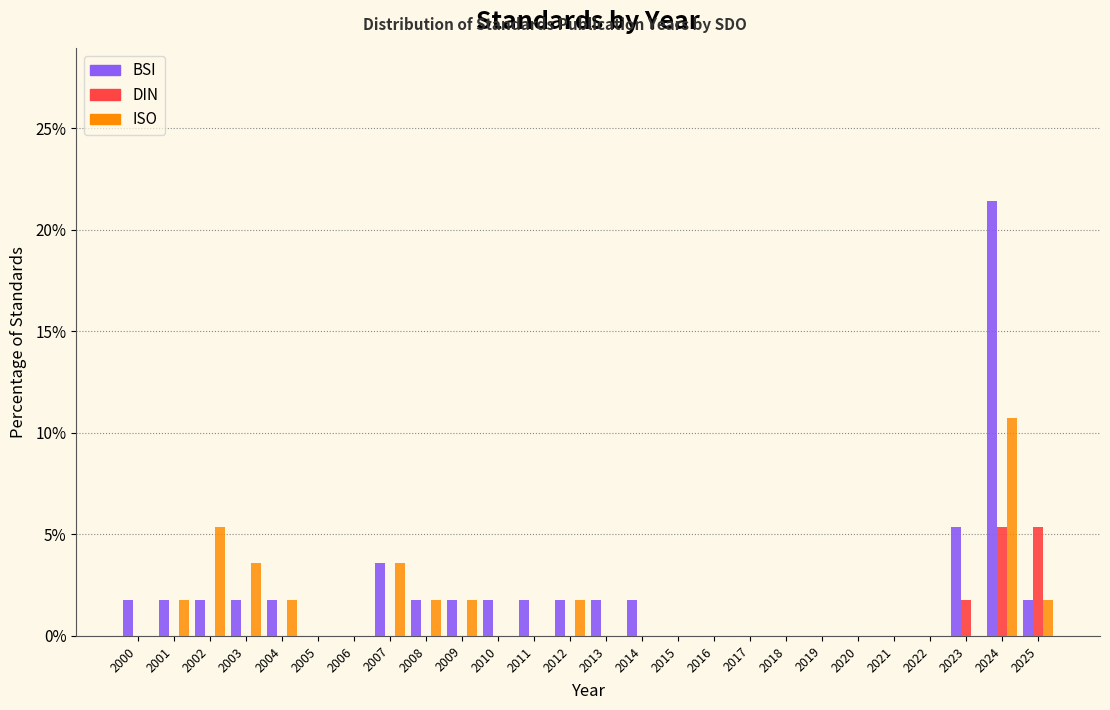

What is the sum of all ISO values?

33.9